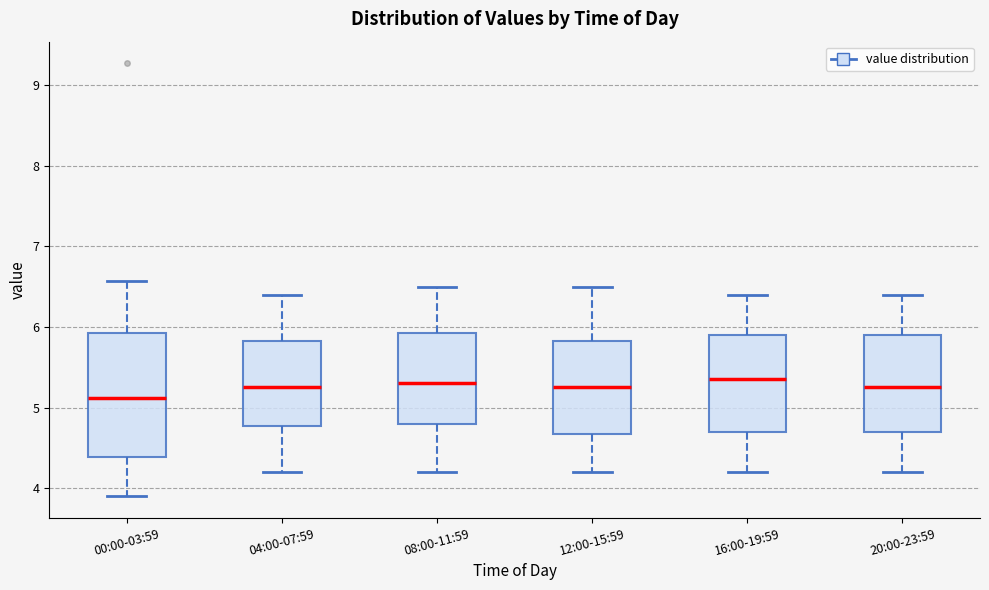

Where does the lower whisker of the box for 20:00-23:59 end on the y-axis? The values are not printed on the chart, so give them approximately, as read against the axis.

4.2